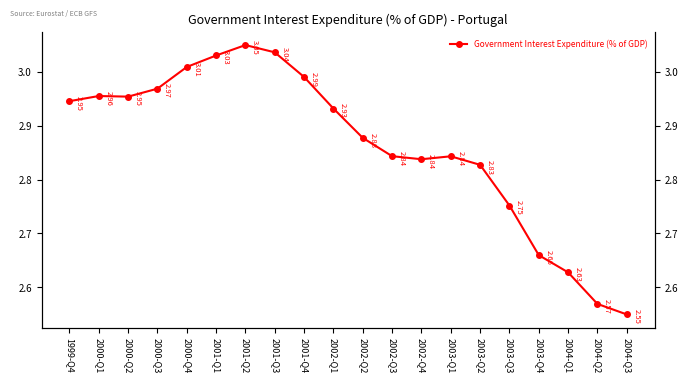

Reading right to left, what are all the values shown in this chart?

2004-Q3=2.5	2004-Q2=2.6	2004-Q1=2.6	2003-Q4=2.7	2003-Q3=2.8	2003-Q2=2.8	2003-Q1=2.8	2002-Q4=2.8	2002-Q3=2.8	2002-Q2=2.9	2002-Q1=2.9	2001-Q4=3.0	2001-Q3=3.0	2001-Q2=3.0	2001-Q1=3.0	2000-Q4=3.0	2000-Q3=3.0	2000-Q2=3.0	2000-Q1=3.0	1999-Q4=2.9